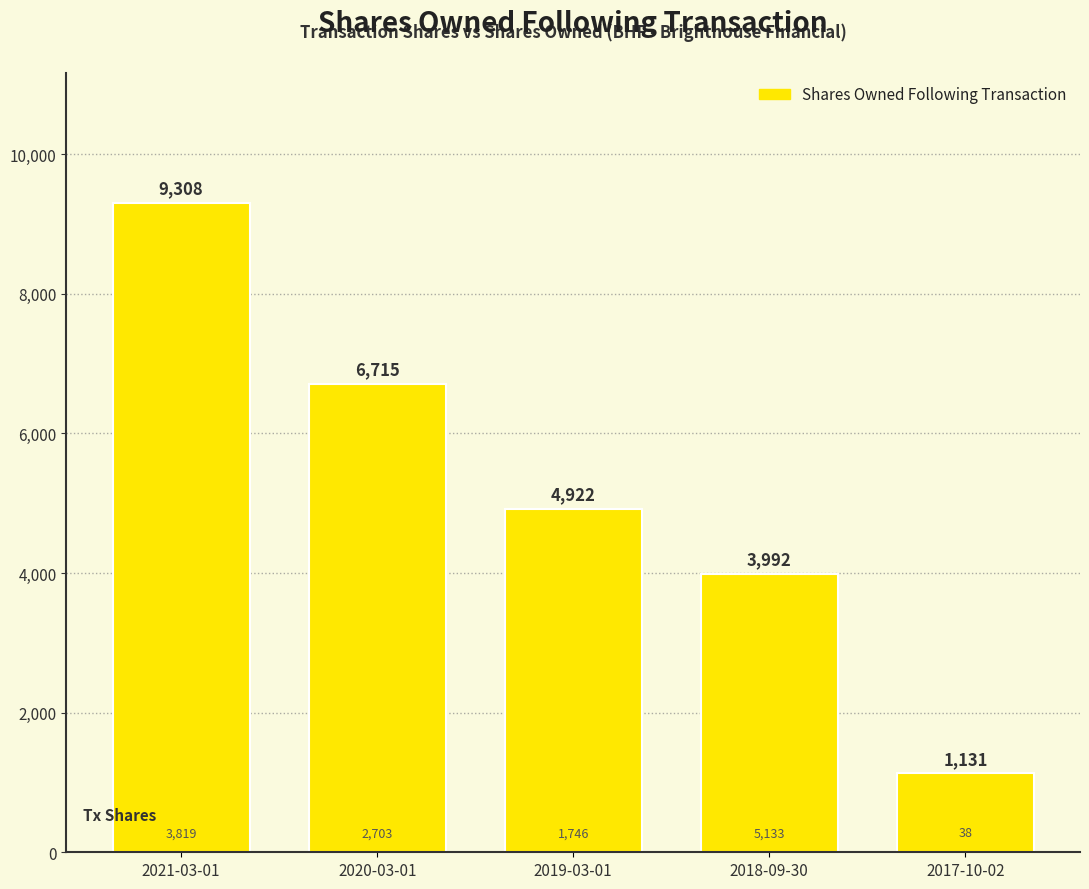

Reading right to left, list all the values displayed in this chart.

2017-10-02=1131	2018-09-30=3992	2019-03-01=4922	2020-03-01=6715	2021-03-01=9308